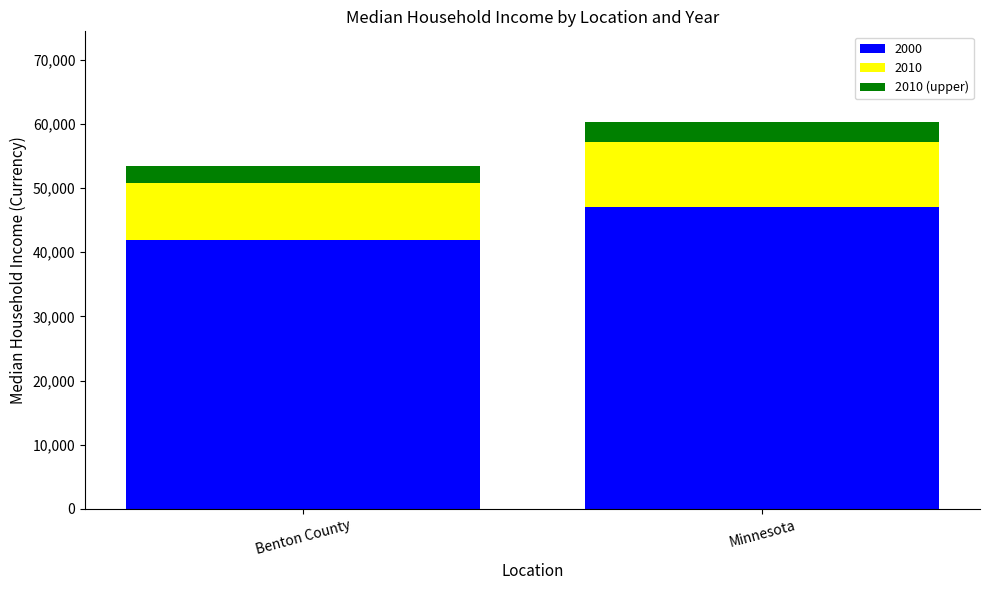

Is it true that 2000 equals 78115.4 at Minnesota?

False